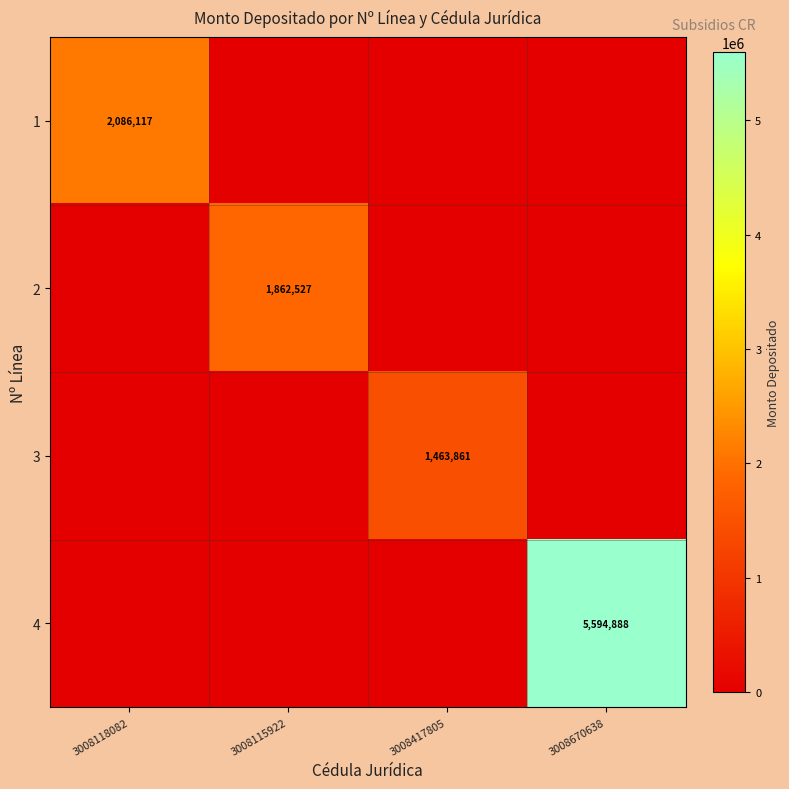

What is the difference between the maximum and minimum values in the 3 series?

1463860.7